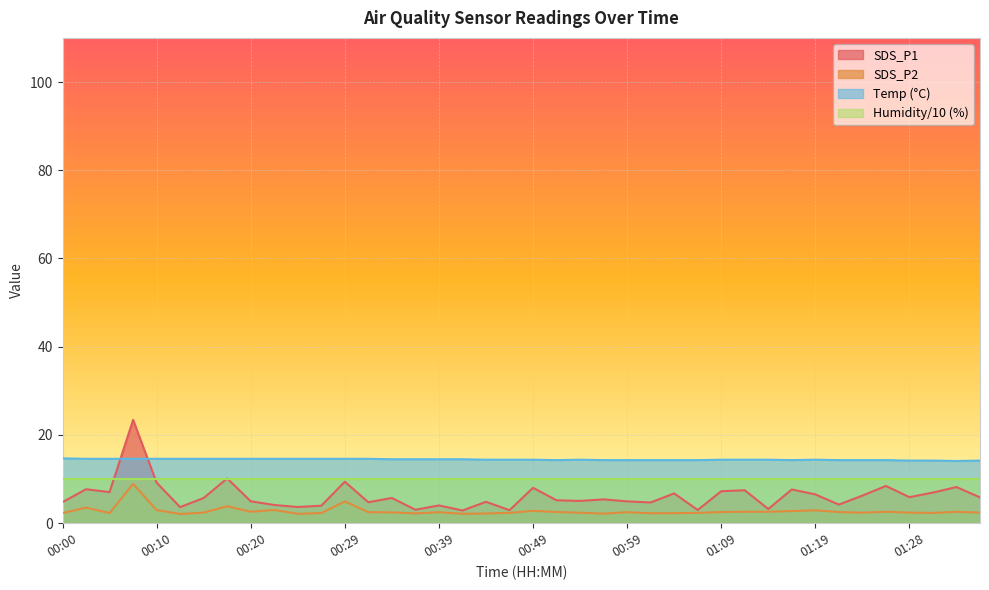

What is the spread (max minus min) of values at 01:14?

11.8